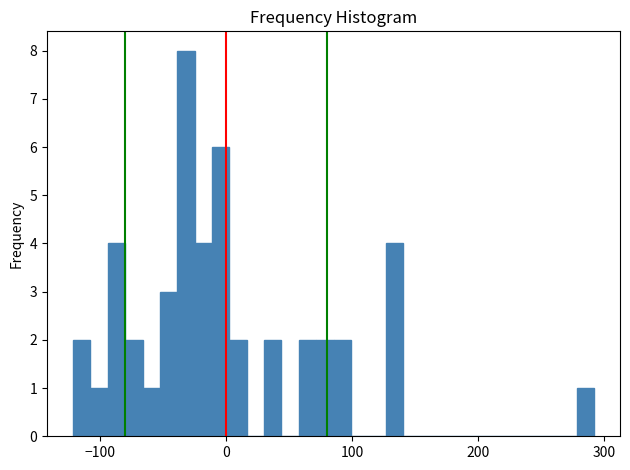

Around what value on the x-axis is the tallest bar? Give the approximate position of its centre, as read against the axis.

-30